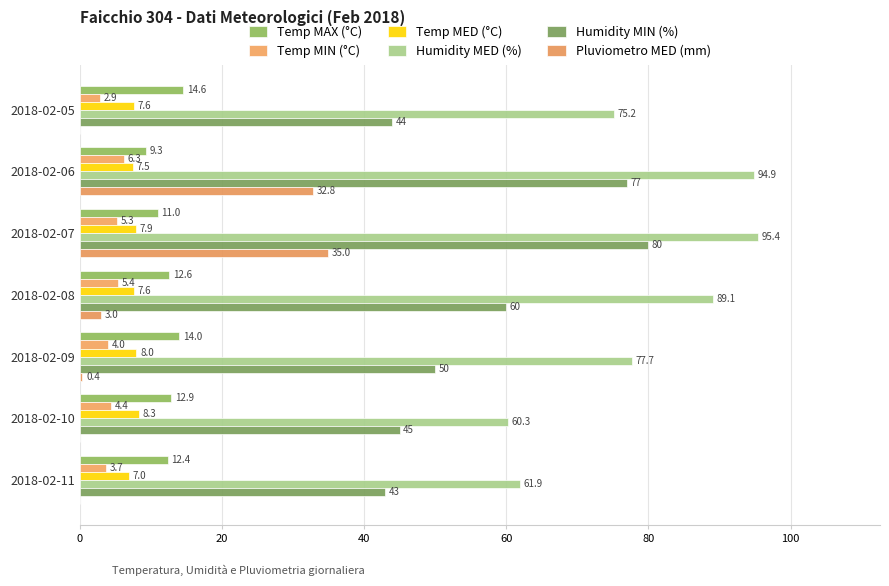

What is the sum of all Humidity MED (%) values?

554.5